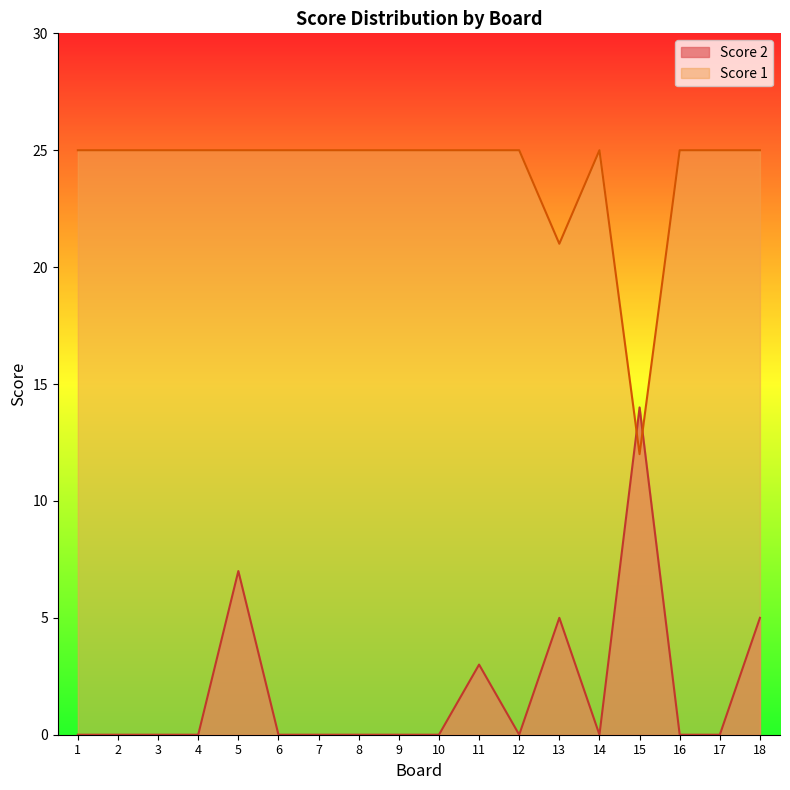

What is the average value of the Score 1 series?

24